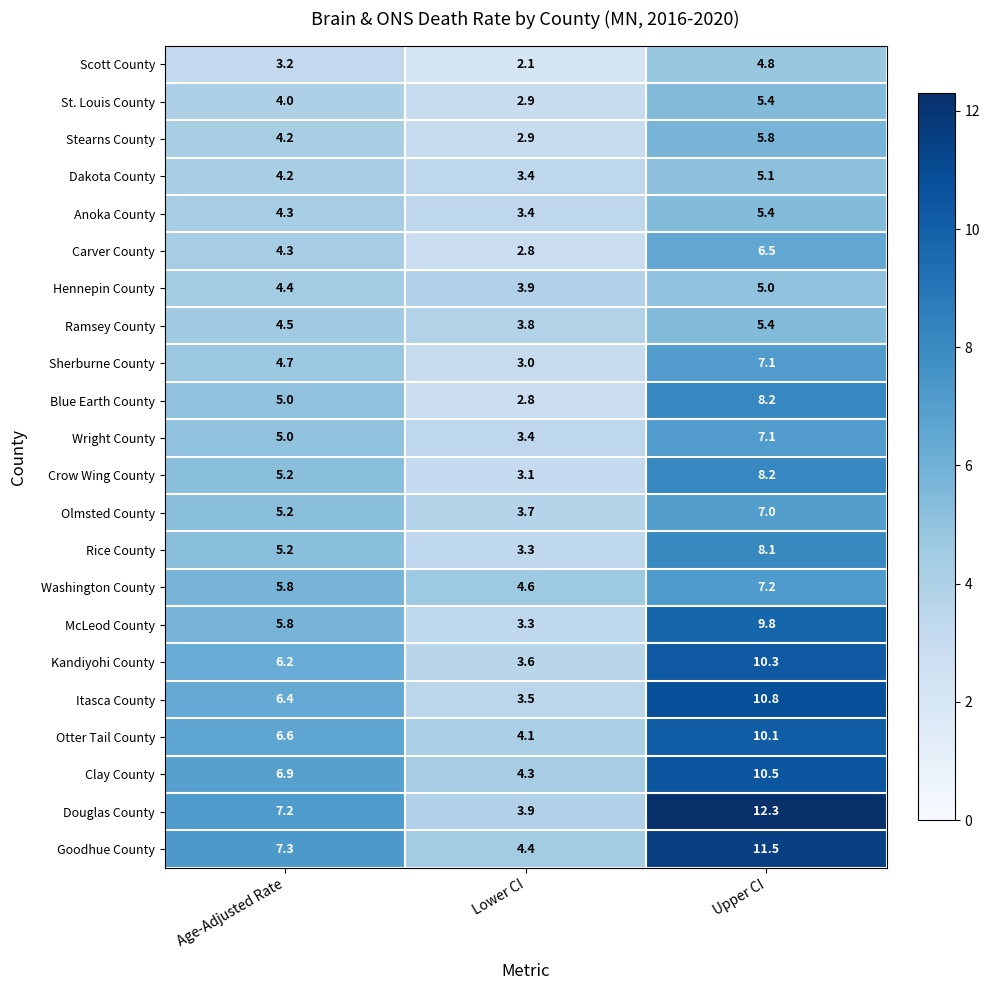

What is the difference between the second highest and minimum values in the Itasca County series?

2.9